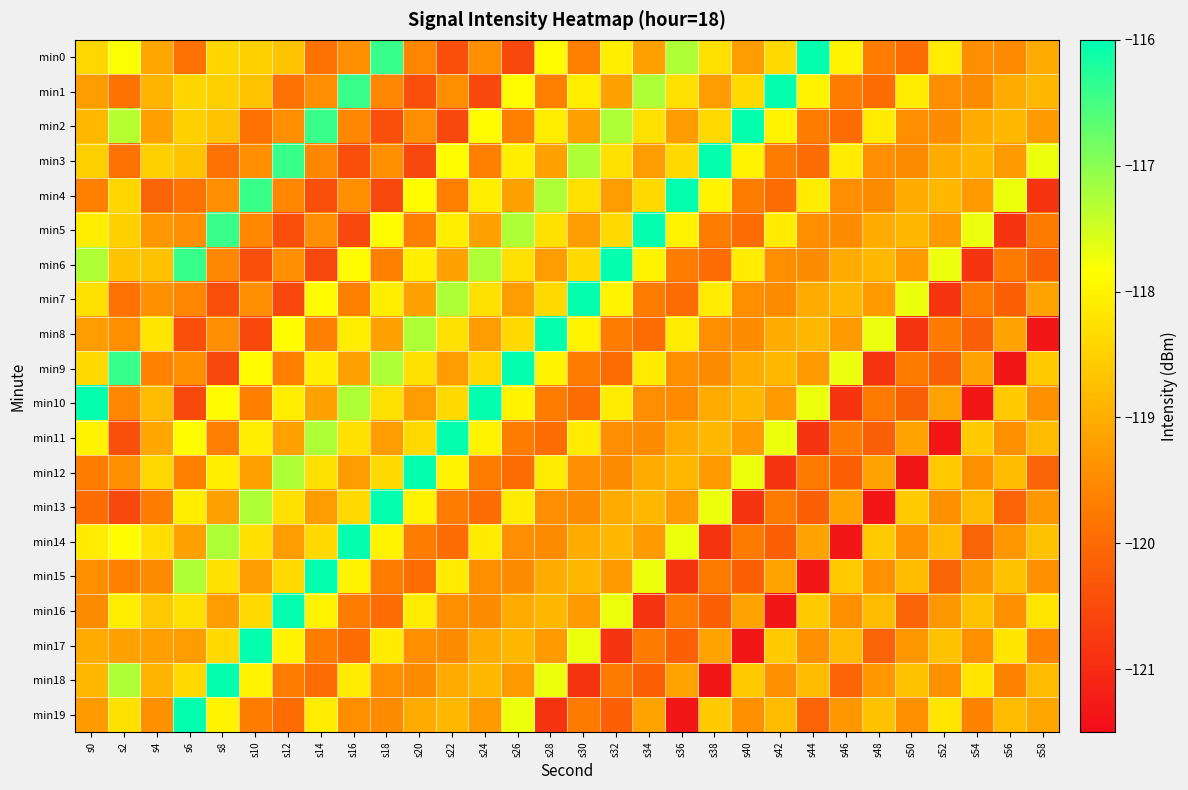

What is the total value across all series at s44?

-2383.7